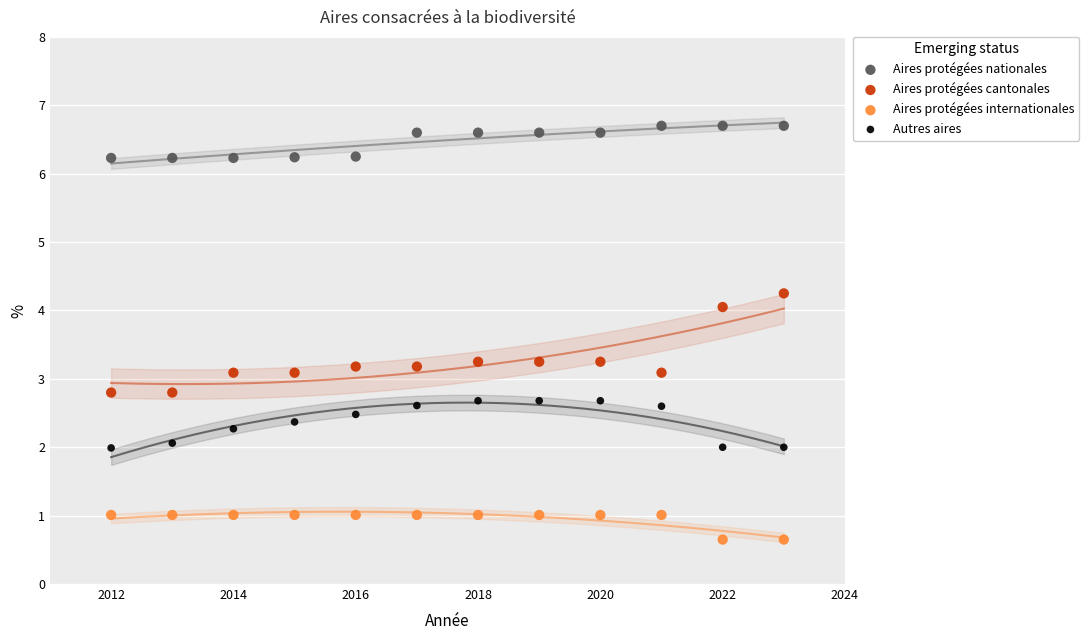

Across all data points, what is the range of X values (max minus min)?

11.0